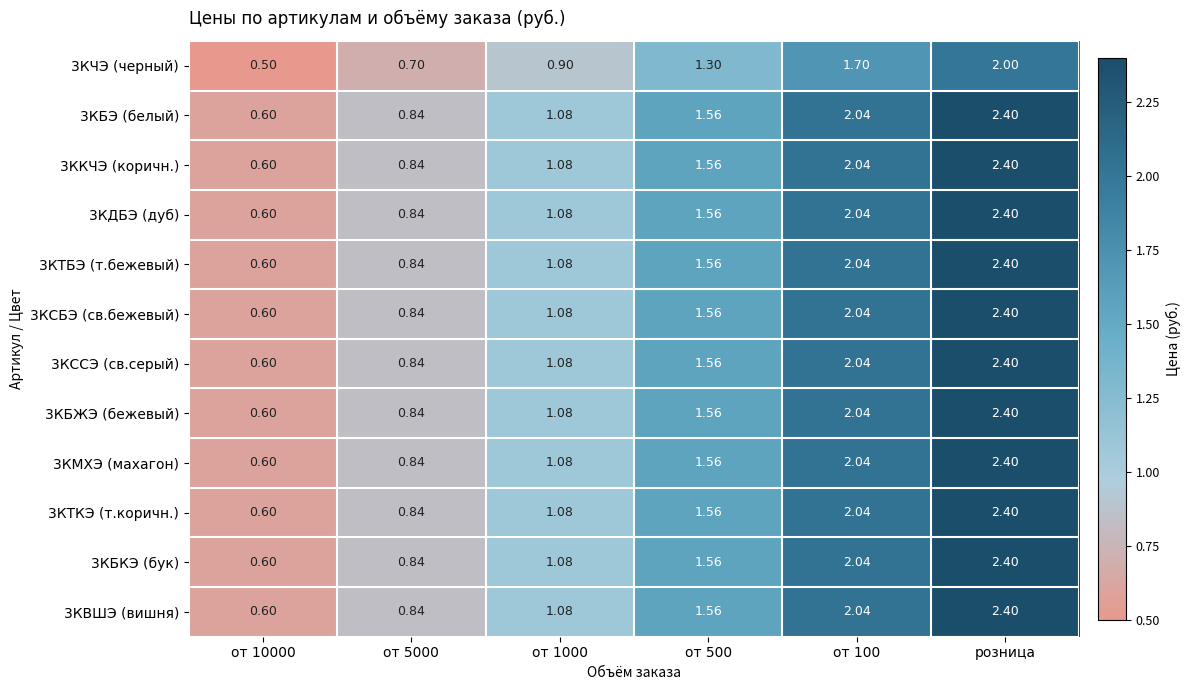

At which category is the sum across all series the highest?

розница